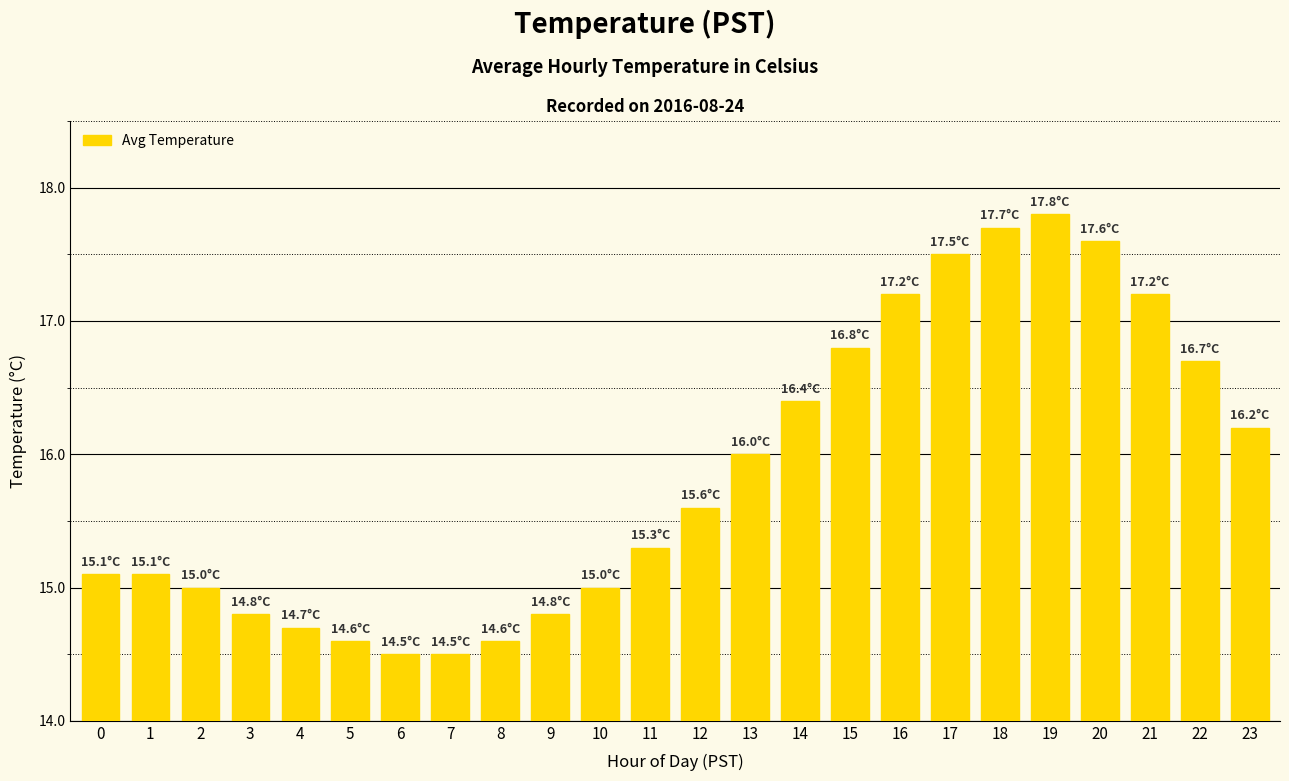

The chart shows a value of 25.9 at 8. True or false?

False